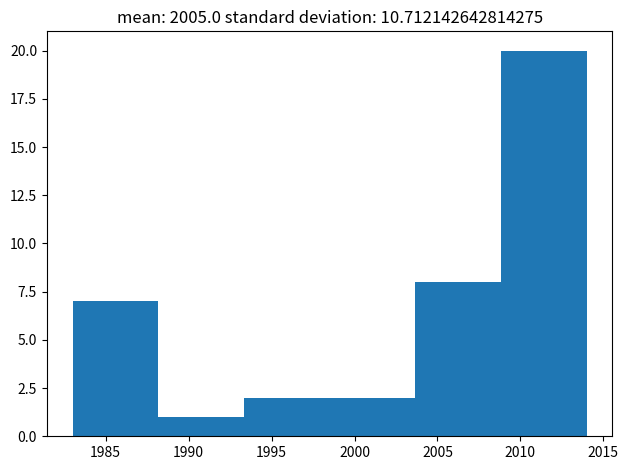

Reading left to right, transcribe this chart: for each bar, give the range it covers on the x-axis and its height. Neither the bar edges nor the heights are printed on the chart, so give them approximately, as read against the axes.

1983.0 to 1988.0: 7
1988.0 to 1993.5: 1
1993.5 to 1998.5: 2
1998.5 to 2003.5: 2
2003.5 to 2009.0: 8
2009.0 to 2014.0: 20